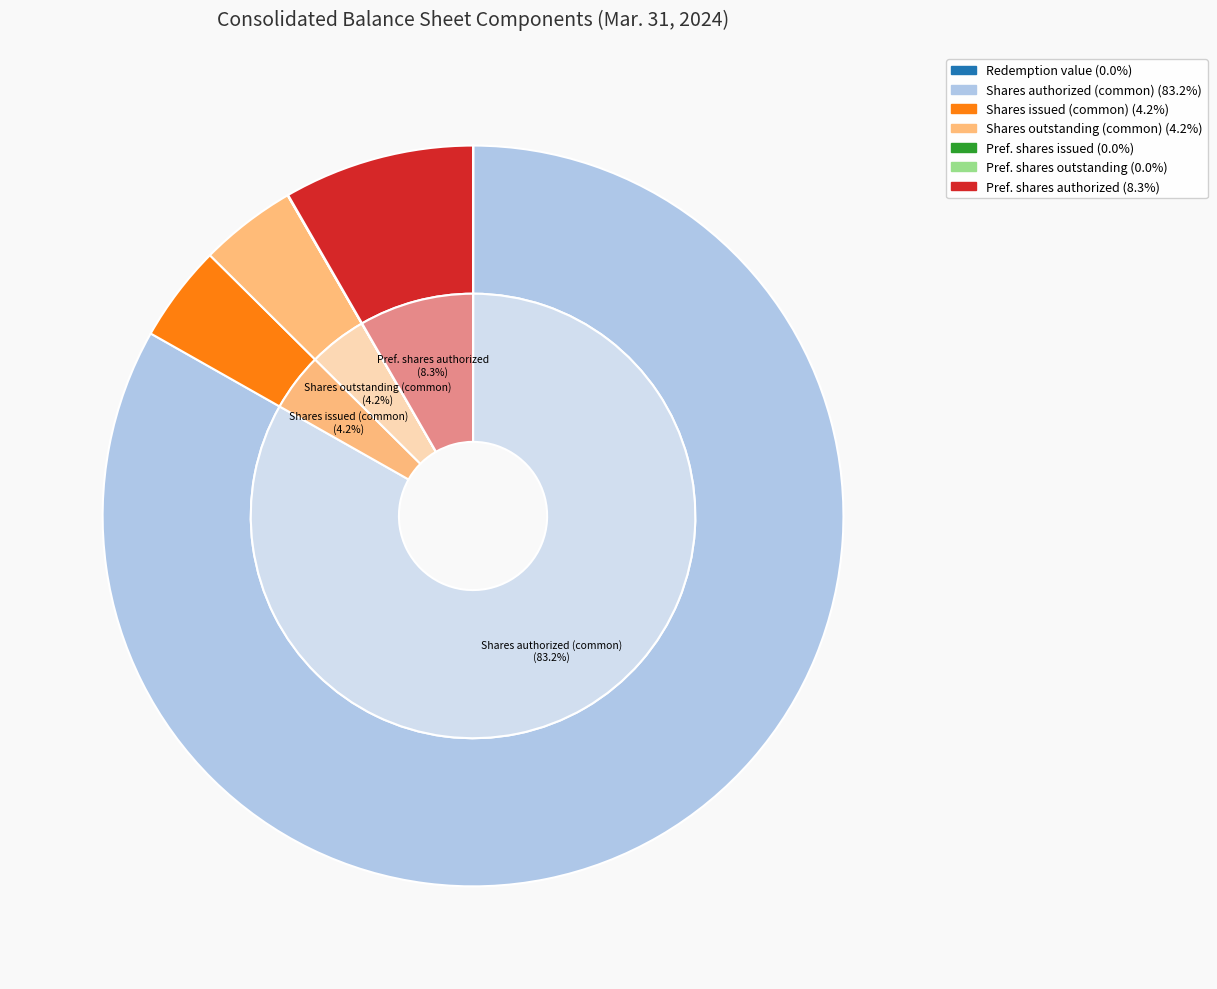

The Common stock, shares authorized slice represents 92% of the pie. True or false?

False